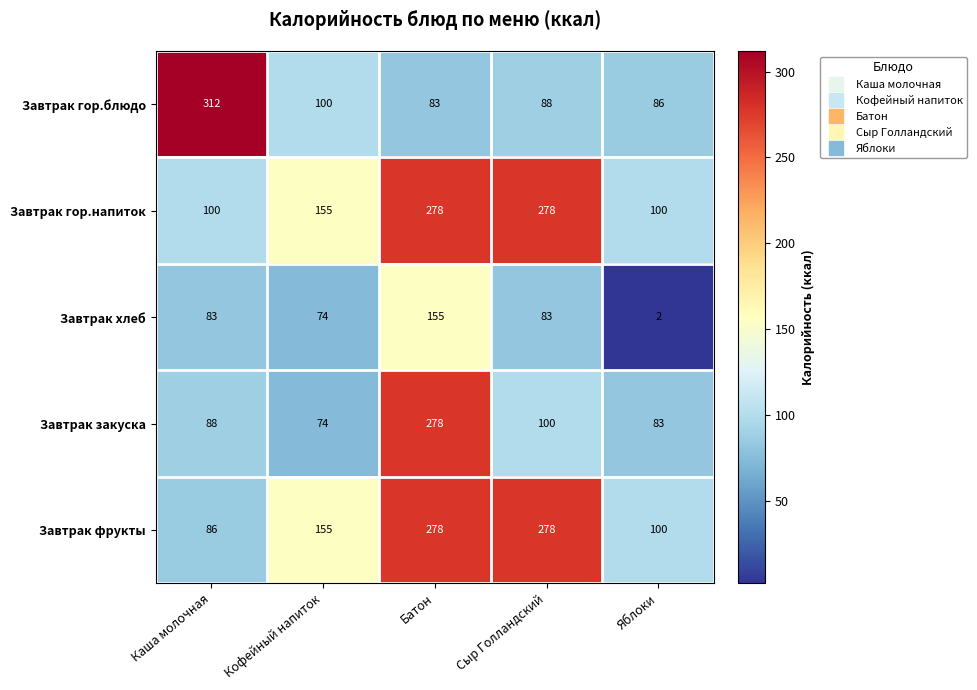

Which series has the largest total across all categories?

Завтрак гор.напиток